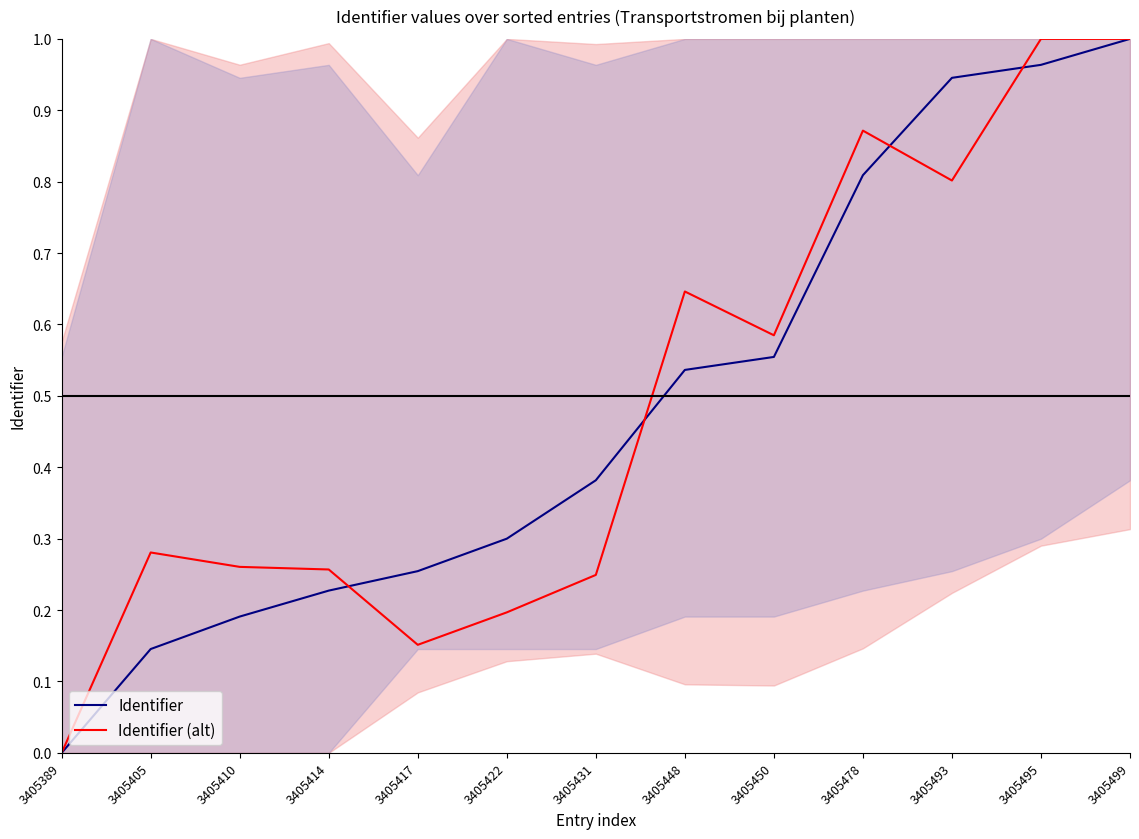

List the series in order of their overall mean, lowest first.

Identifier (alt), Identifier